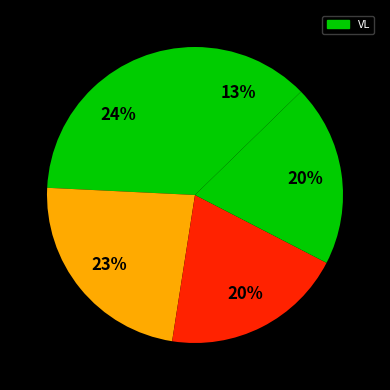

To the nearest percent, what is the combined percentage of 30 and 120?

37%